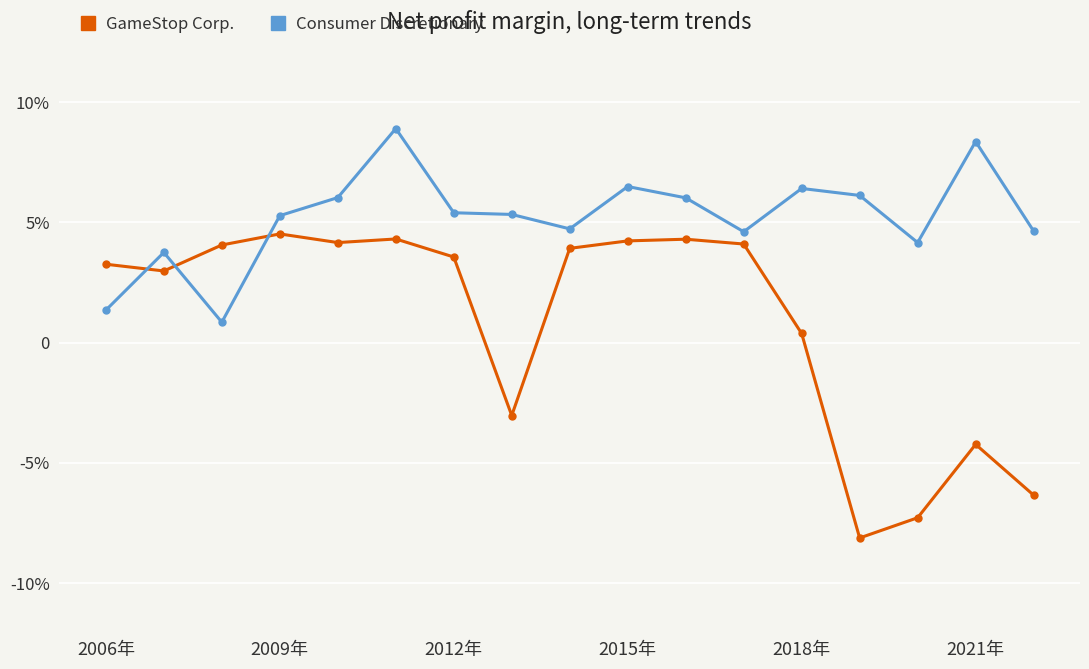

What are all the series names shown in the legend?

GameStop Corp., Consumer Discretionary